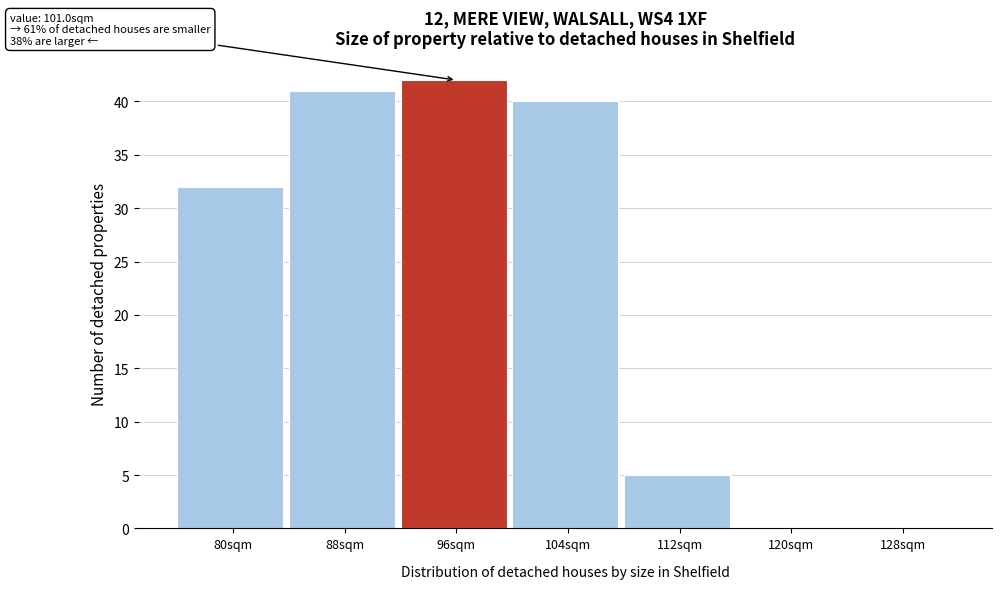

Reading left to right, what are all the values shown in this chart?

80sqm=32	88sqm=41	96sqm=42	104sqm=40	112sqm=5	120sqm=0	128sqm=0